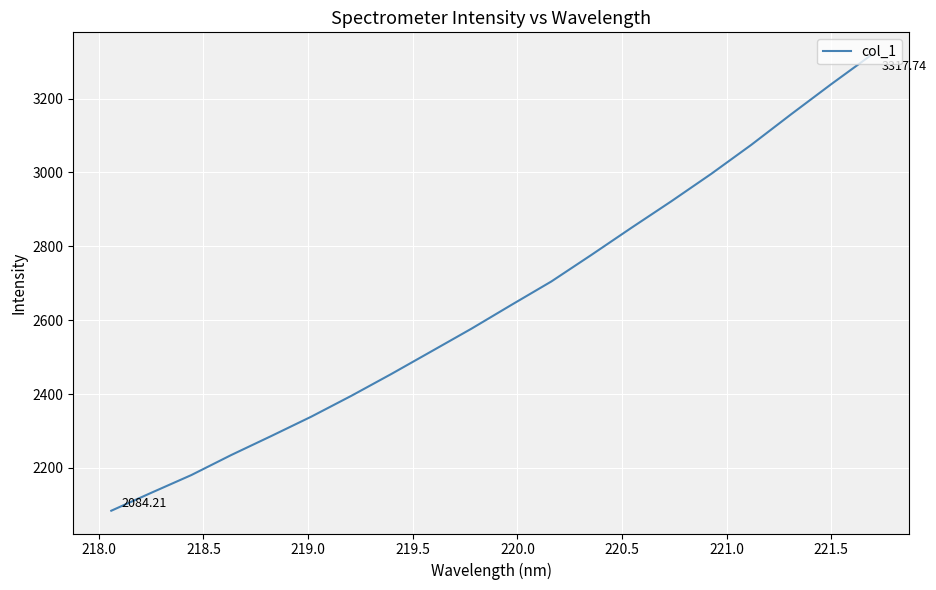

Does the chart display data point markers on the line(s)?

No